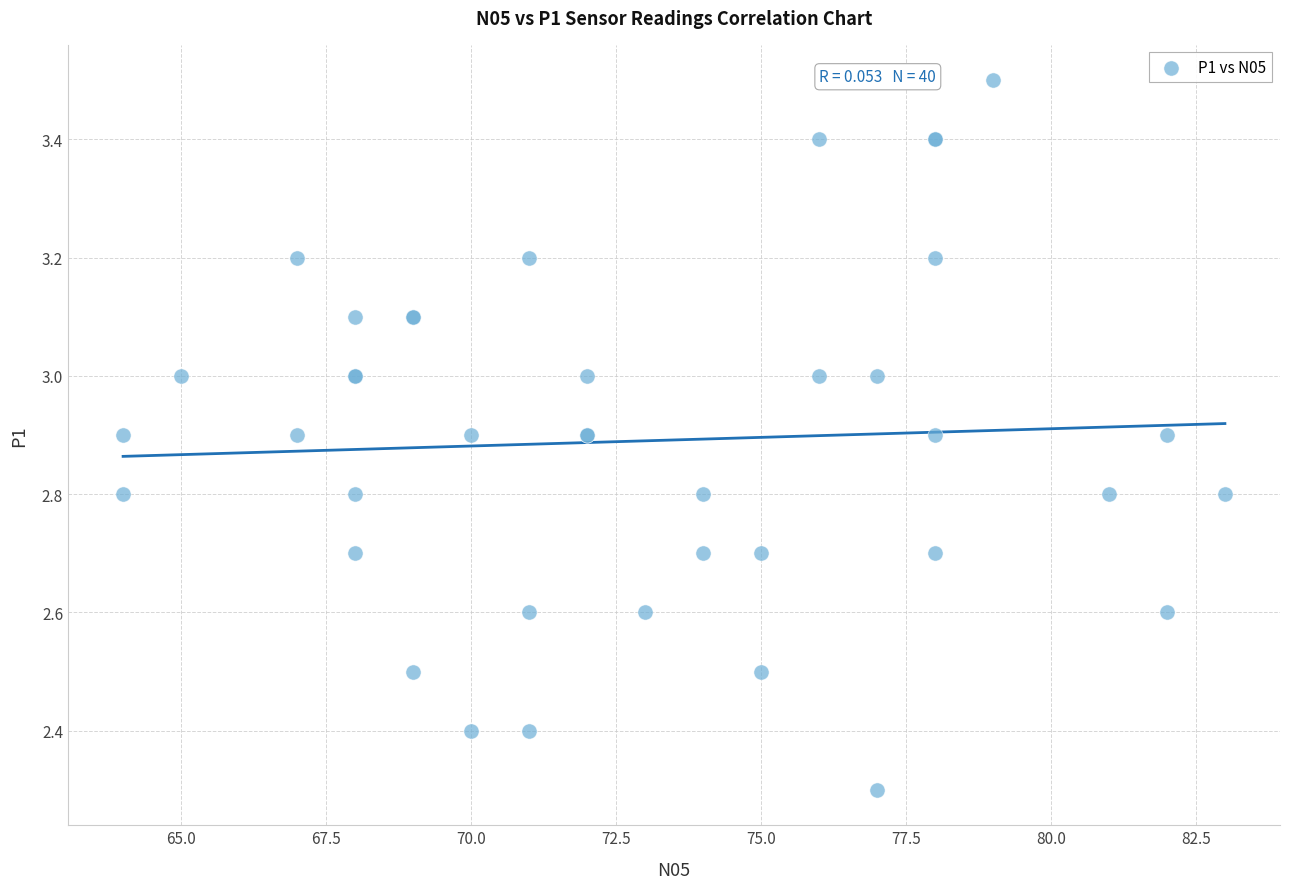

What Y value in the scatter plot is closest to 2?

2.3